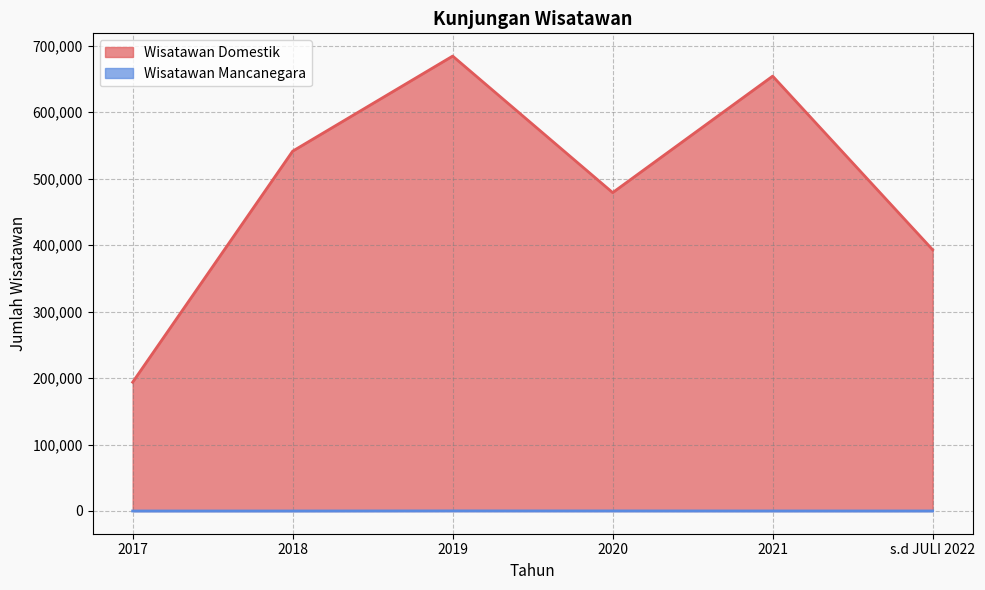

True or false: Wisatawan Mancanegara and Wisatawan Domestik cross at least once.

False